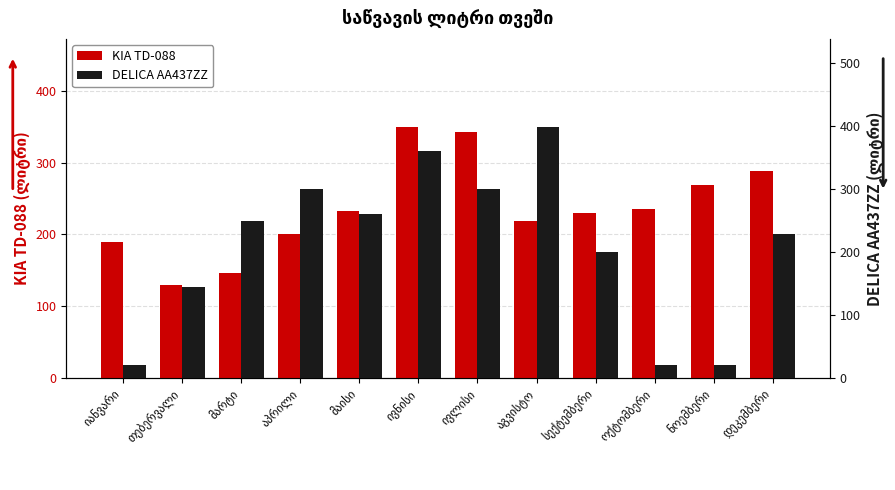

Does the chart contain stacked bars?

No